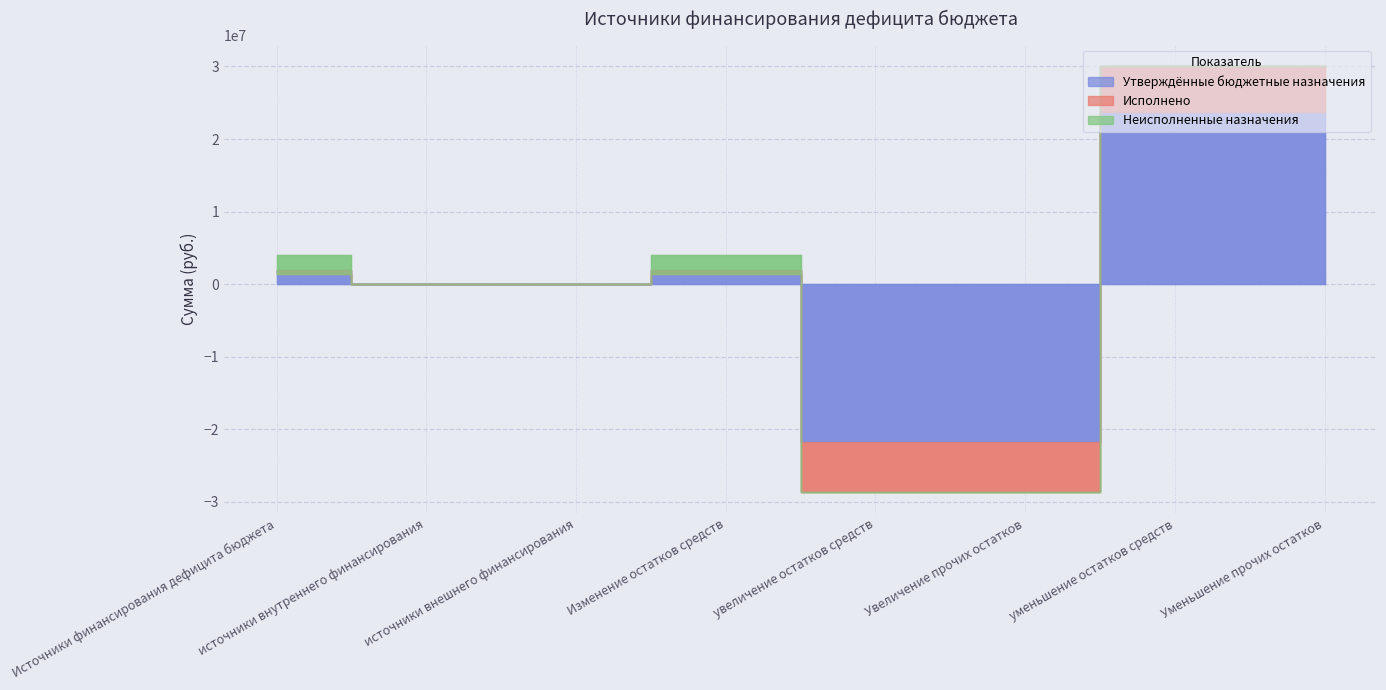

Reading left to right, transcribe all the data shown in this chart.

Утверждённые бюджетные назначения: Источники финансирования дефицита бюджета=1998628.4	источники внутреннего финансирования=0.0	источники внешнего финансирования=0.0	Изменение остатков средств=1998628.4	увеличение остатков средств=-21788570.0	Увеличение прочих остатков=-21788570.0	уменьшение остатков средств=23787198.3	Уменьшение прочих остатков=23787198.3
Исполнено: Источники финансирования дефицита бюджета=-564995.8	источники внутреннего финансирования=0.0	источники внешнего финансирования=0.0	Изменение остатков средств=-564995.8	увеличение остатков средств=-6841264.6	Увеличение прочих остатков=-6841264.6	уменьшение остатков средств=6276268.8	Уменьшение прочих остатков=6276268.8
Неисполненные назначения: Источники финансирования дефицита бюджета=2563624.1	источники внутреннего финансирования=0.0	источники внешнего финансирования=0.0	Изменение остатков средств=2563624.1	увеличение остатков средств=0.0	Увеличение прочих остатков=0.0	уменьшение остатков средств=0.0	Уменьшение прочих остатков=0.0